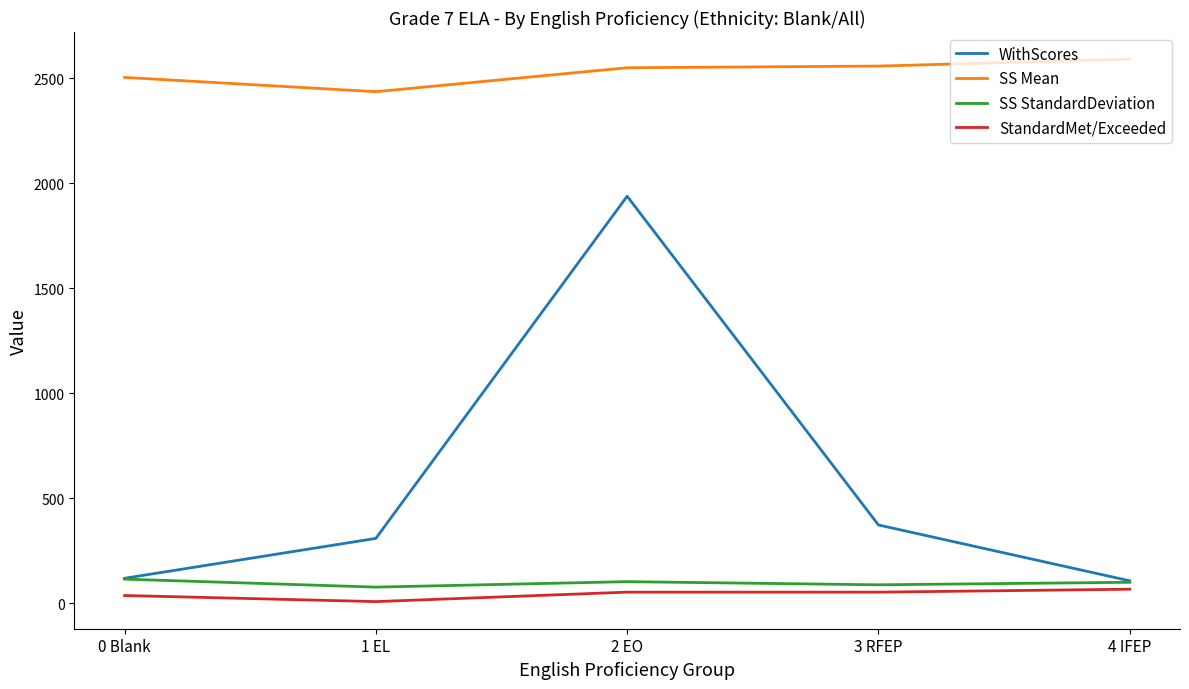

True or false: SS StandardDeviation and SS Mean cross at least once.

False